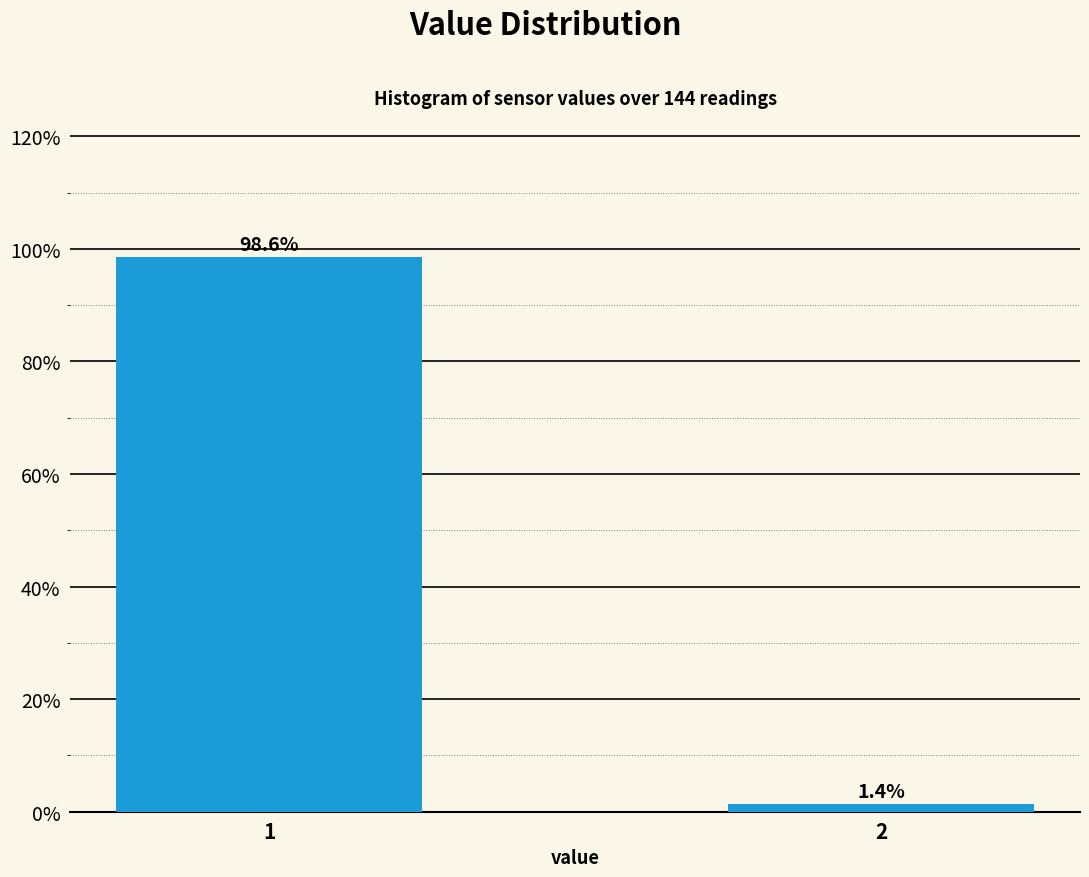

Reading right to left, transcribe all the data shown in this chart.

2=1.4	1=98.6